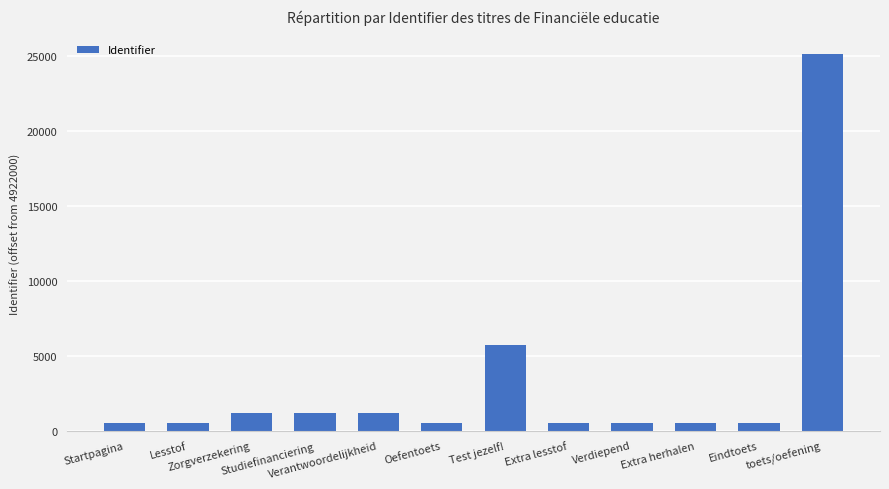

What is the difference between the maximum and minimum values?

24675